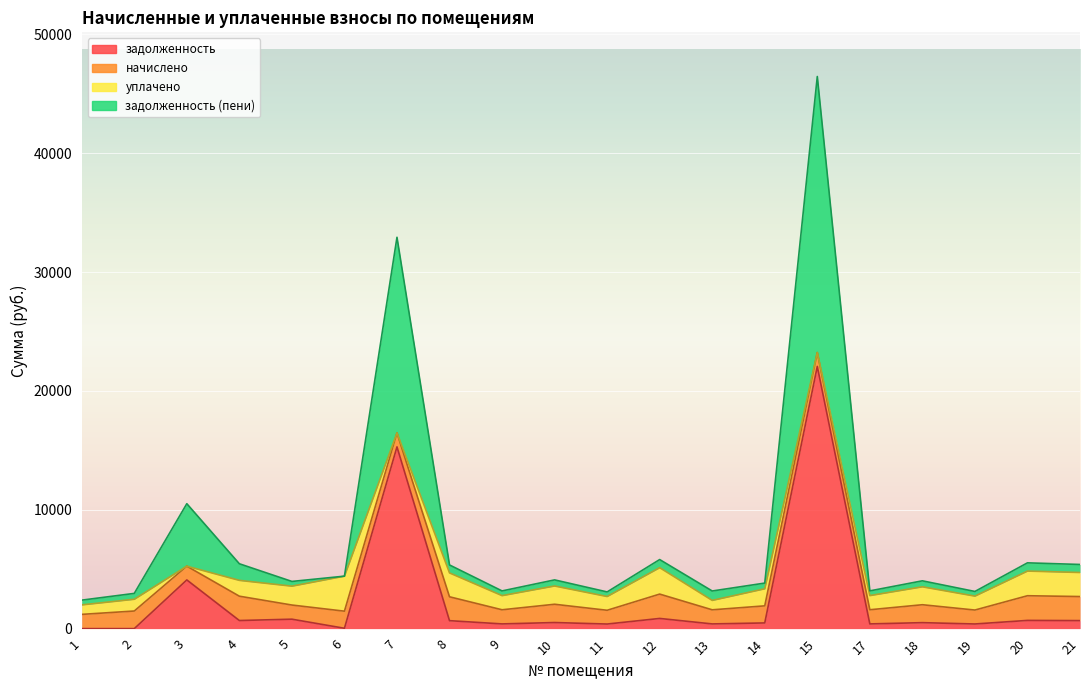

How many data points does each series have?

20